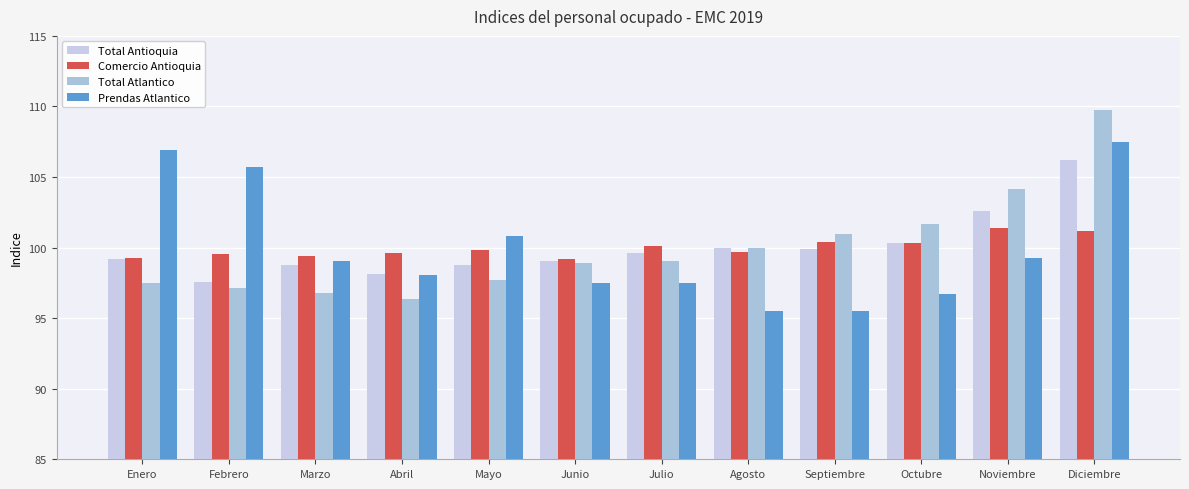

True or false: Comercio Antioquia has a value of 68.4 at Enero.

False